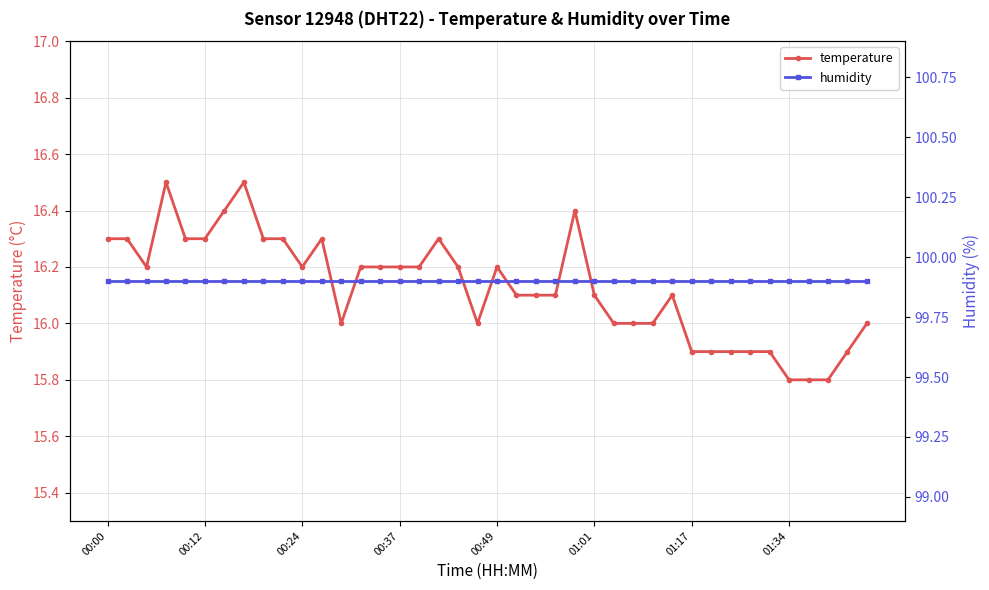

List the series in order of their peak value, highest first.

humidity, temperature